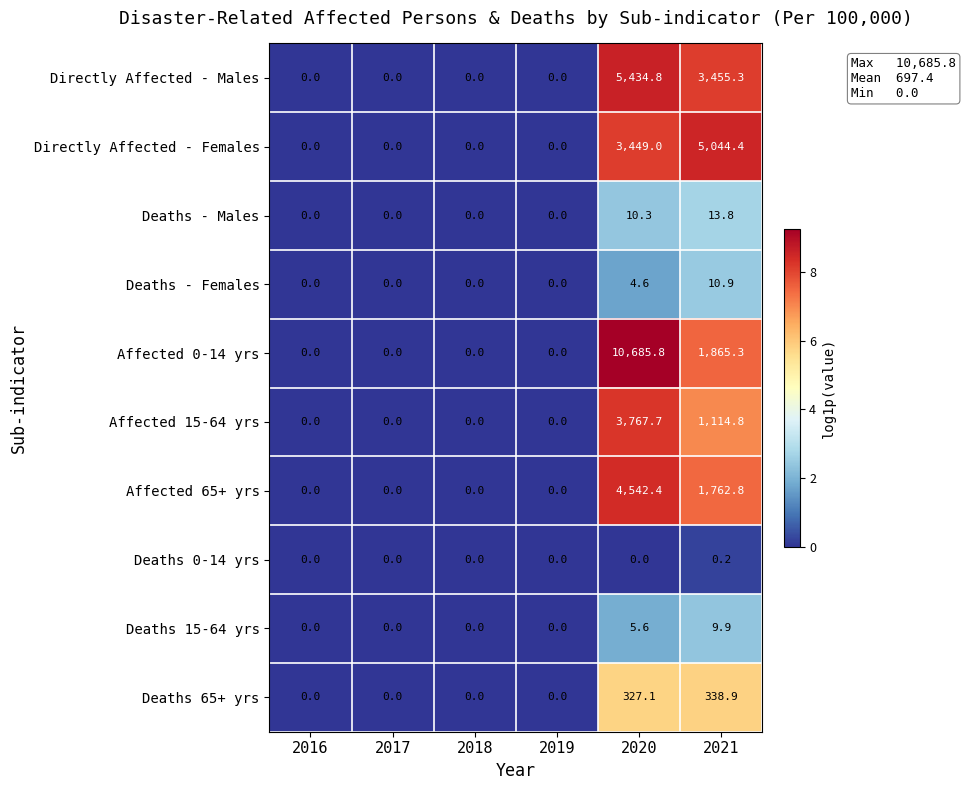

Which series has the largest total across all categories?

Affected 0-14 yrs